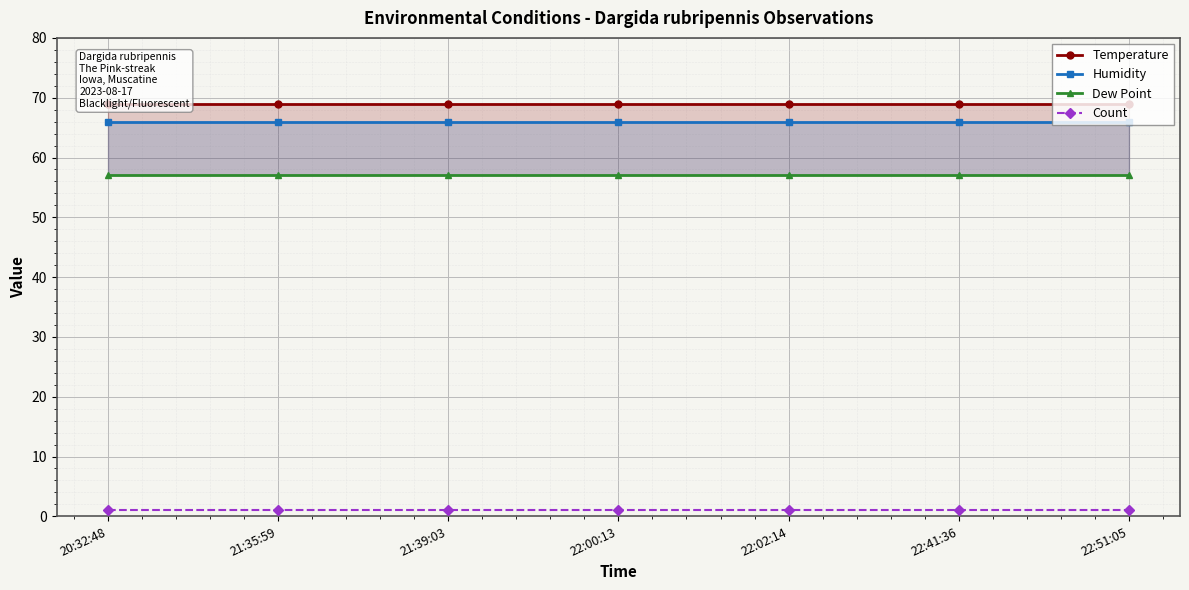

What is the minimum value shown in the chart?

1